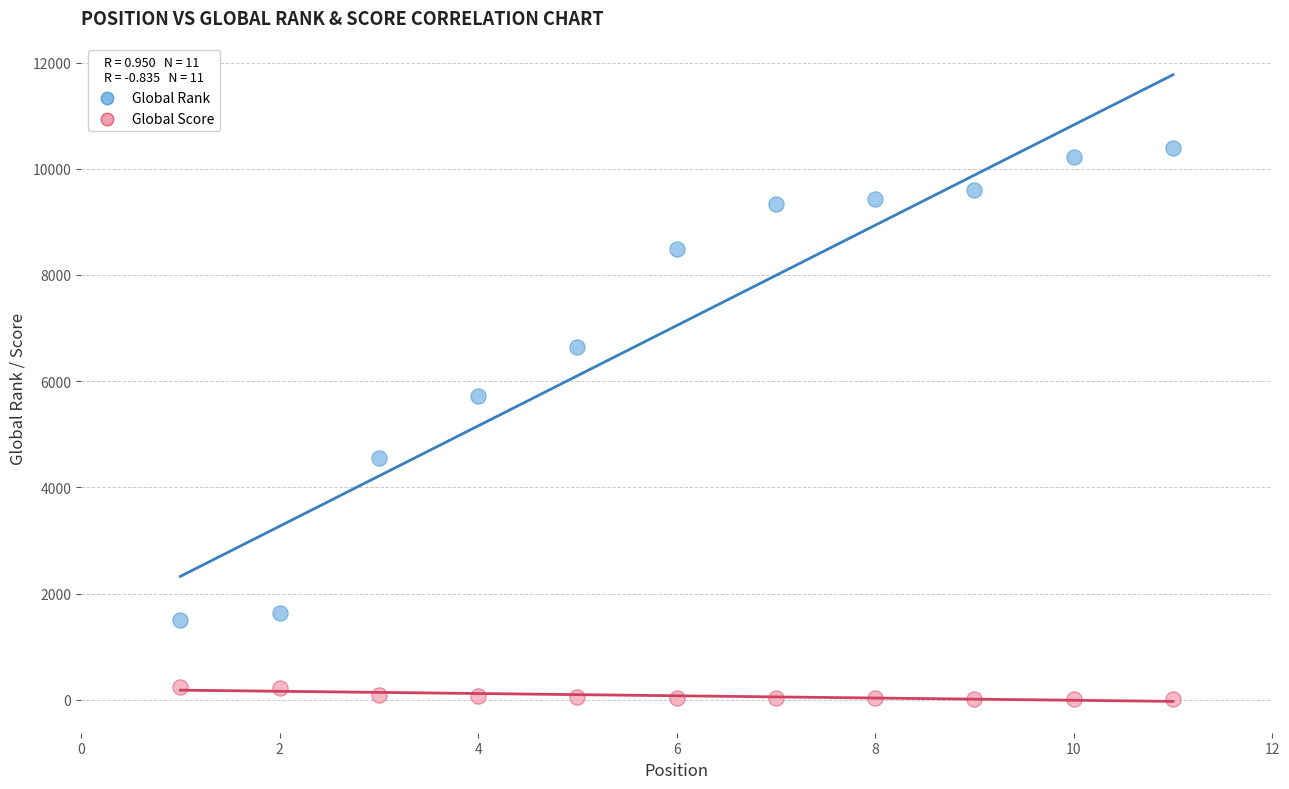

In the Global Rank series, what Y value is closest to 5946?

5723